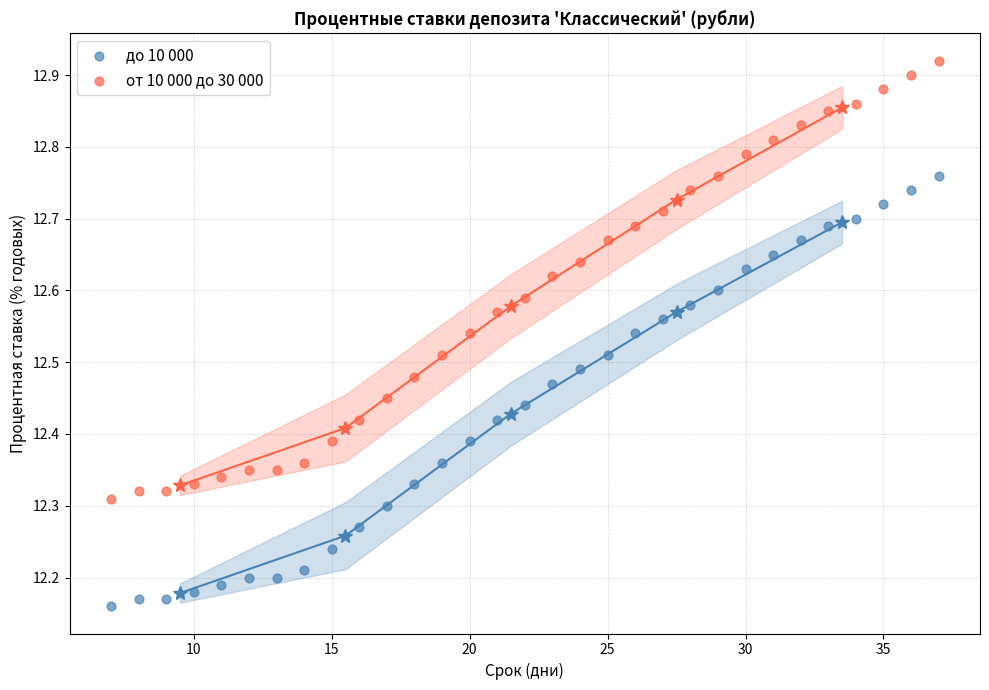

Which series has the widest spread of Y values?

от 10 000 до 30 000